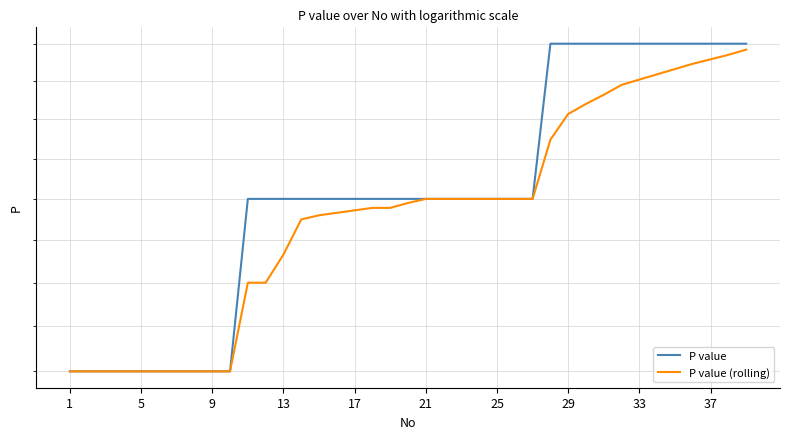

True or false: P value and P value (rolling) cross at least once.

False